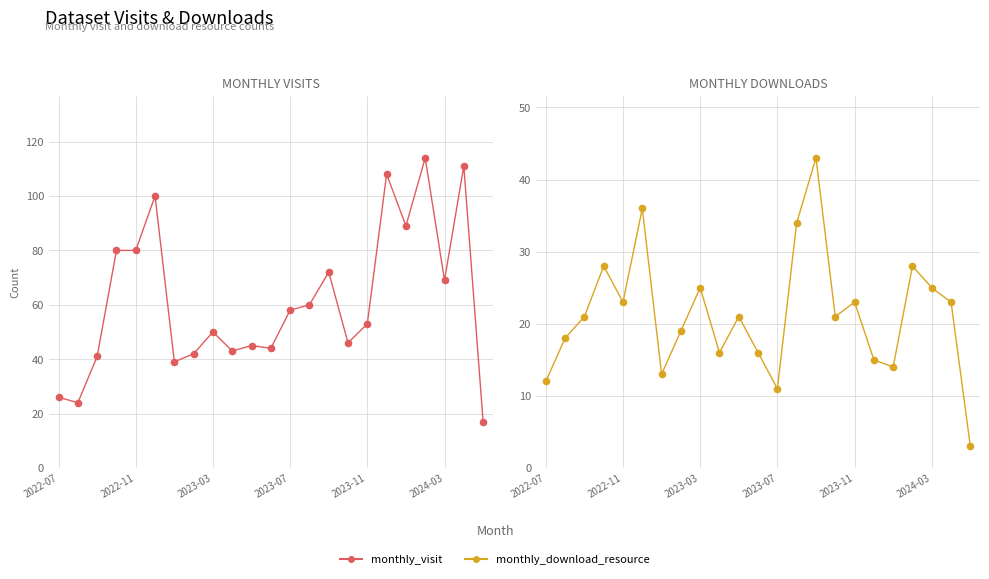

Which series has the largest total across all categories?

monthly_visit